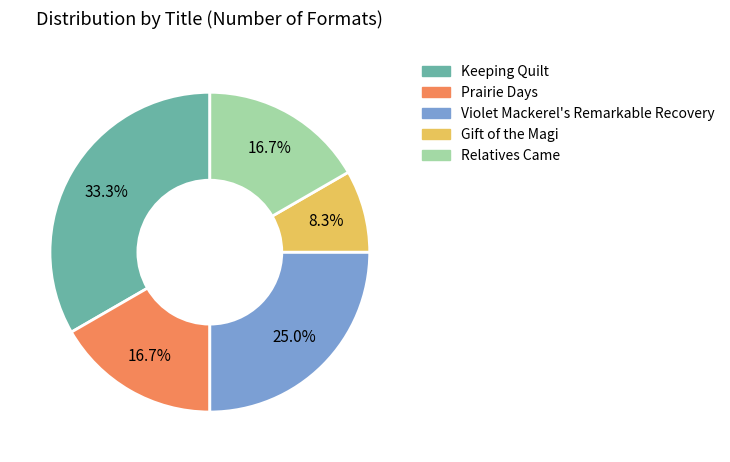

Is there any slice that represents more than half of the pie?

No